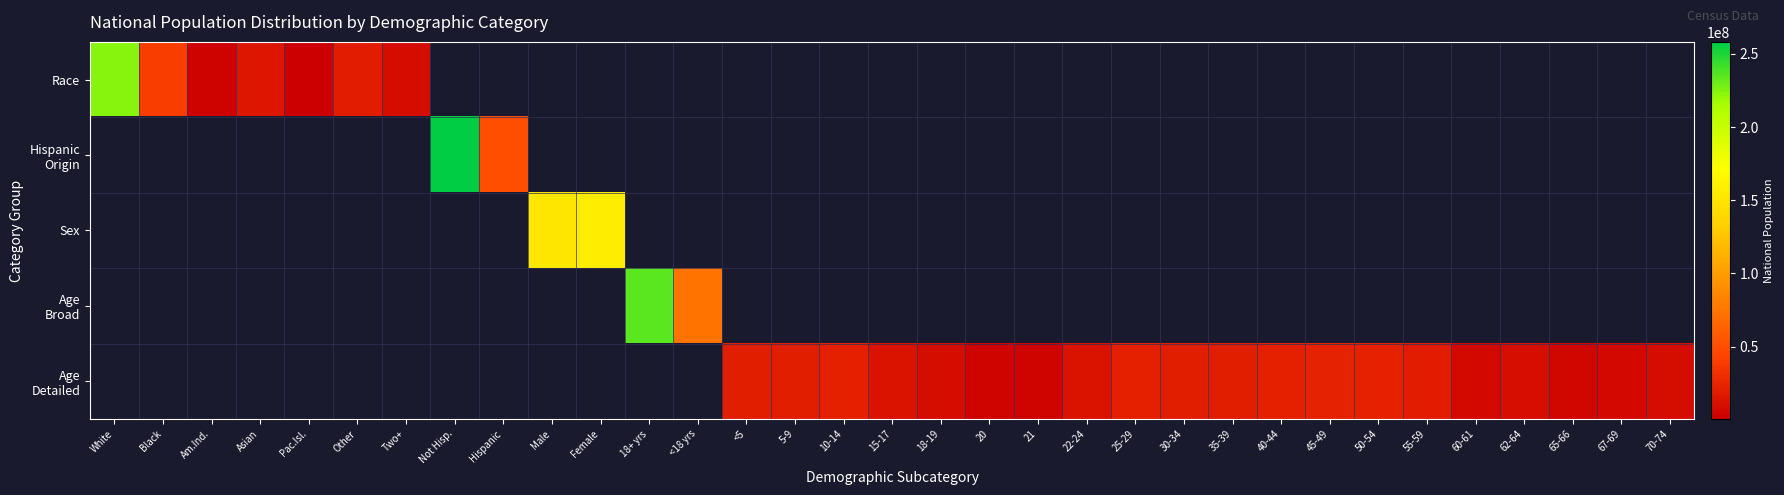

How many series are shown in this chart?

5